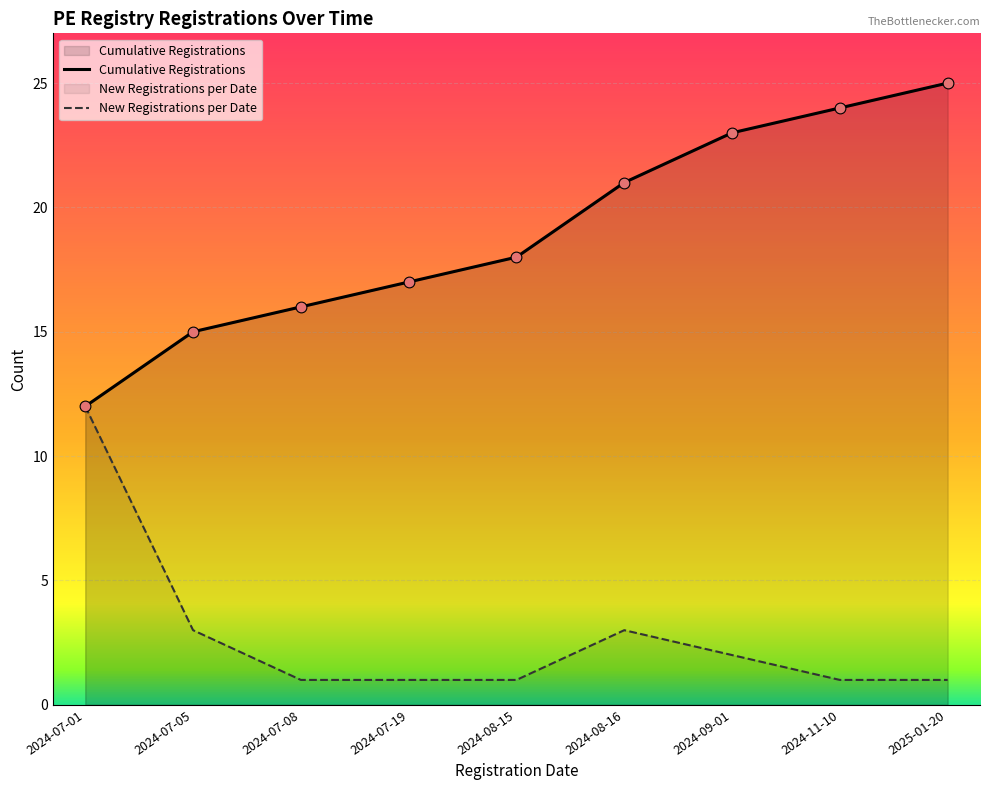

What is the total value across all series at 2024-07-01?

24